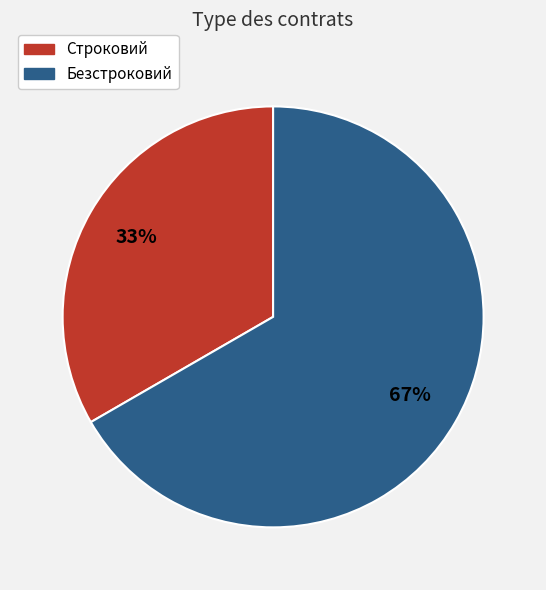

Between Строковий and Безстроковий, which is larger?

Безстроковий